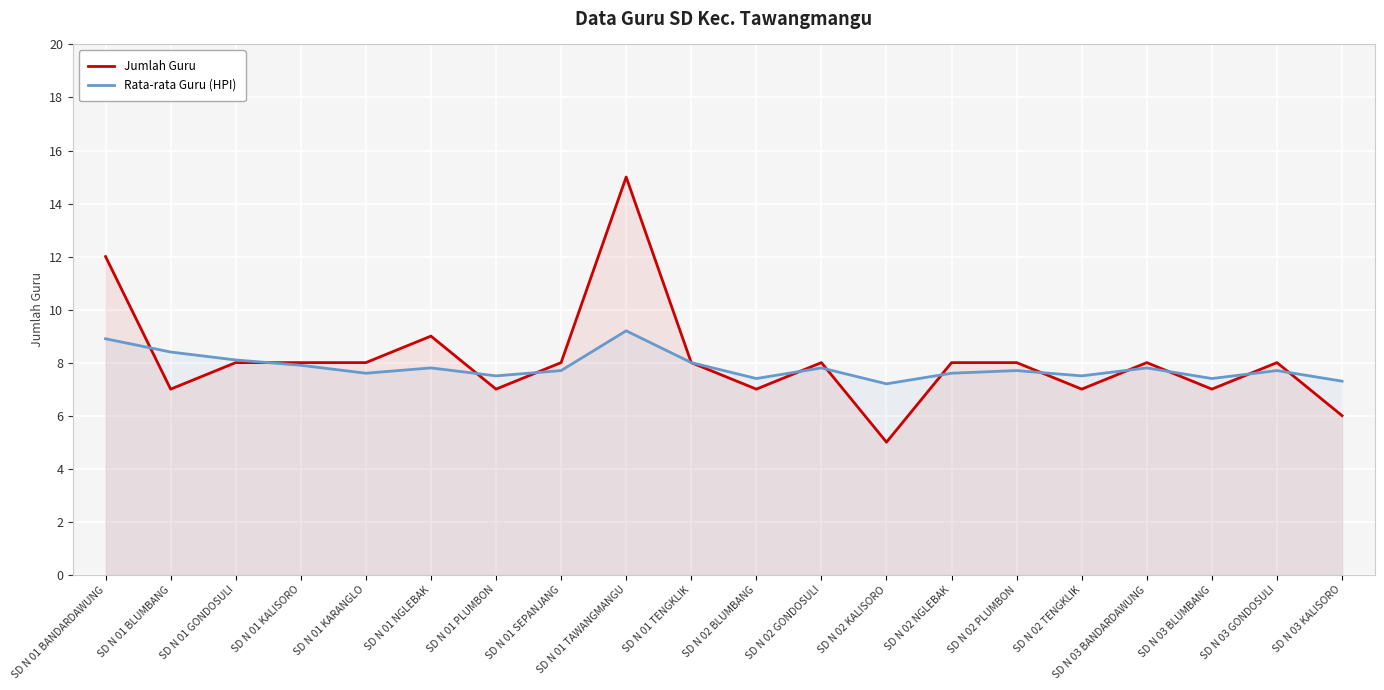

List the series in order of their peak value, lowest first.

Rata-rata Guru (HPI), Jumlah Guru